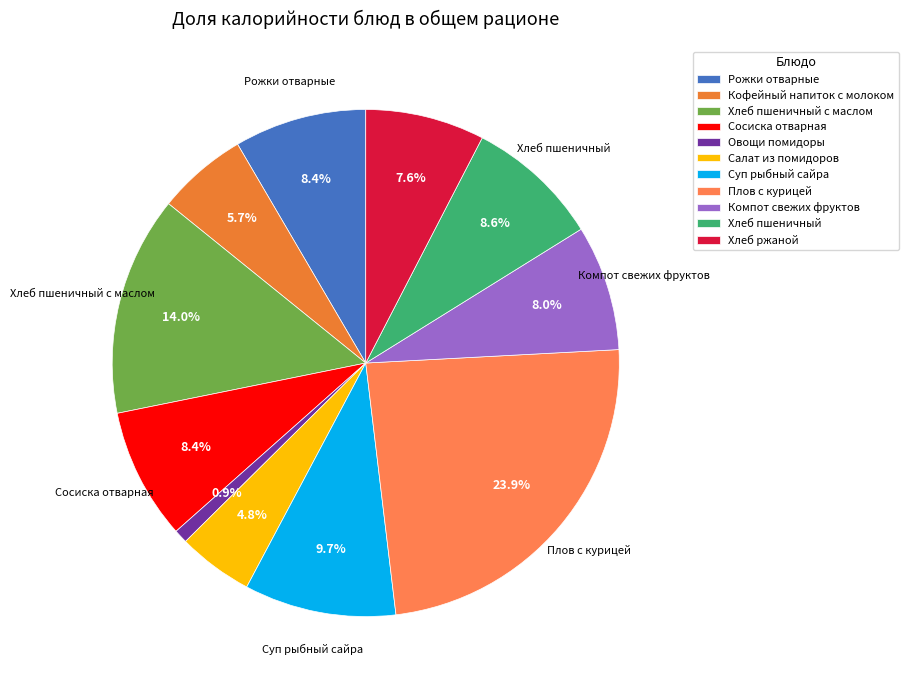

How many segments does this pie chart have?

11